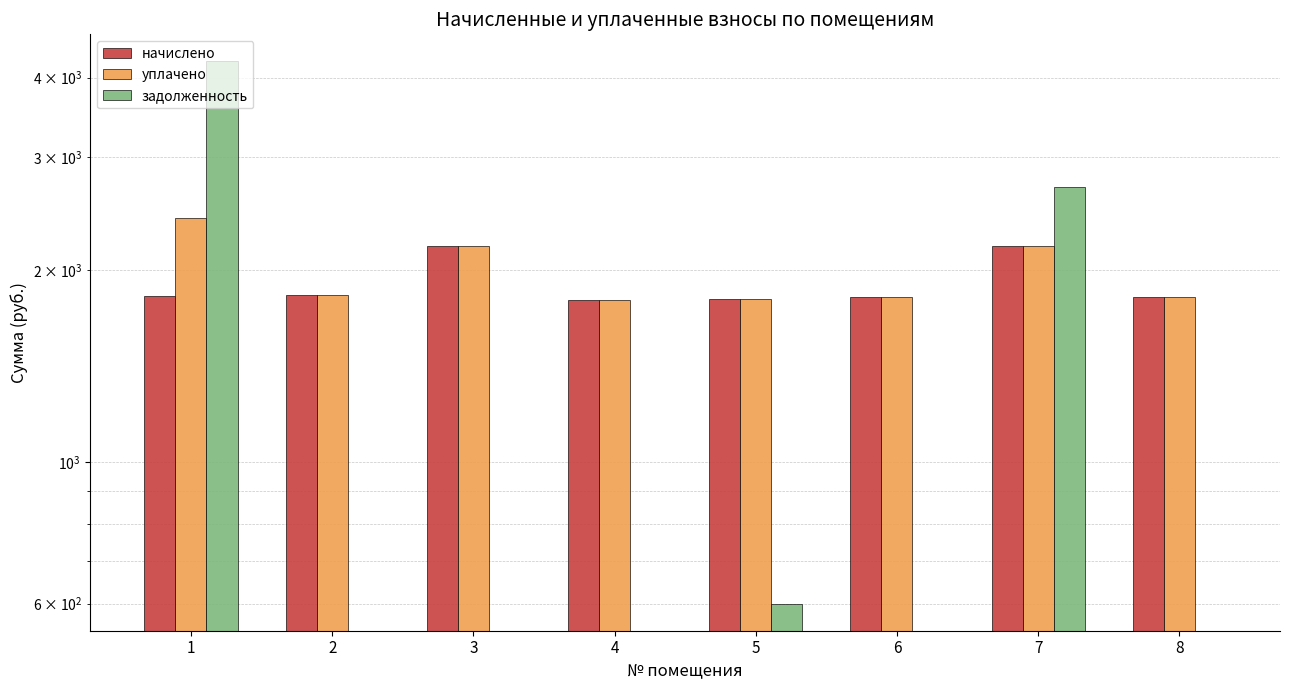

Is it true that задолженность equals 0.0 at 8?

True